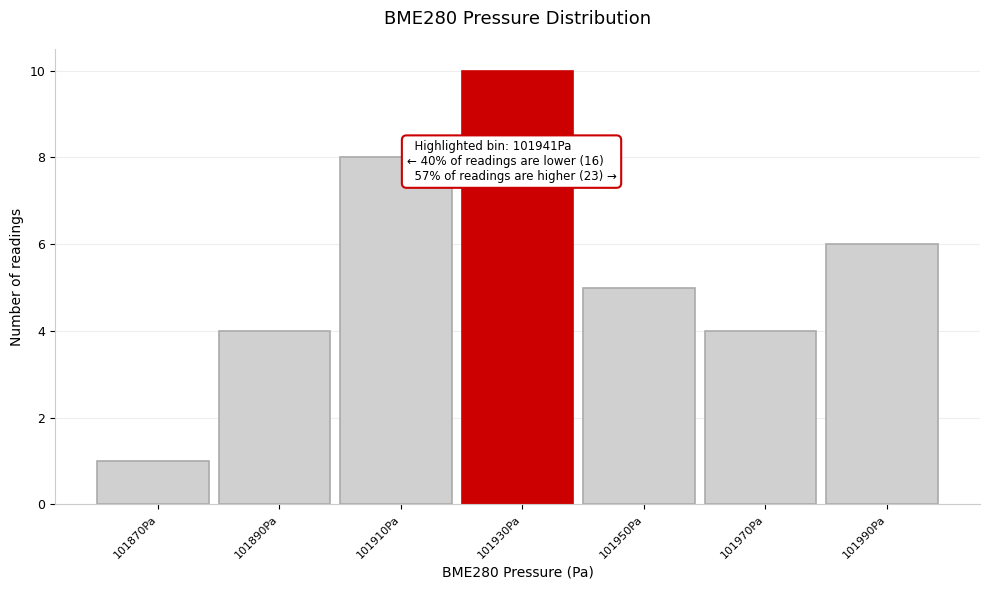

Reading right to left, transcribe all the data shown in this chart.

101990Pa=6	101970Pa=4	101950Pa=5	101930Pa=10	101910Pa=8	101890Pa=4	101870Pa=1